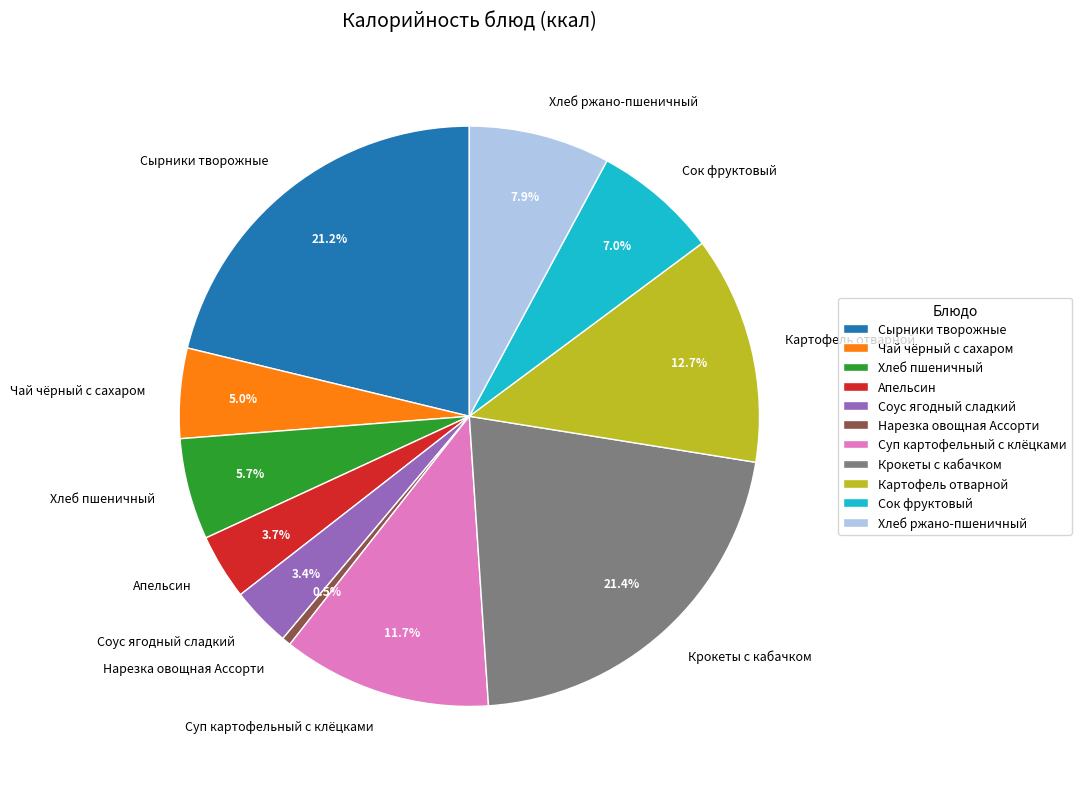

The Хлеб пшеничный slice represents 6% of the pie. True or false?

True